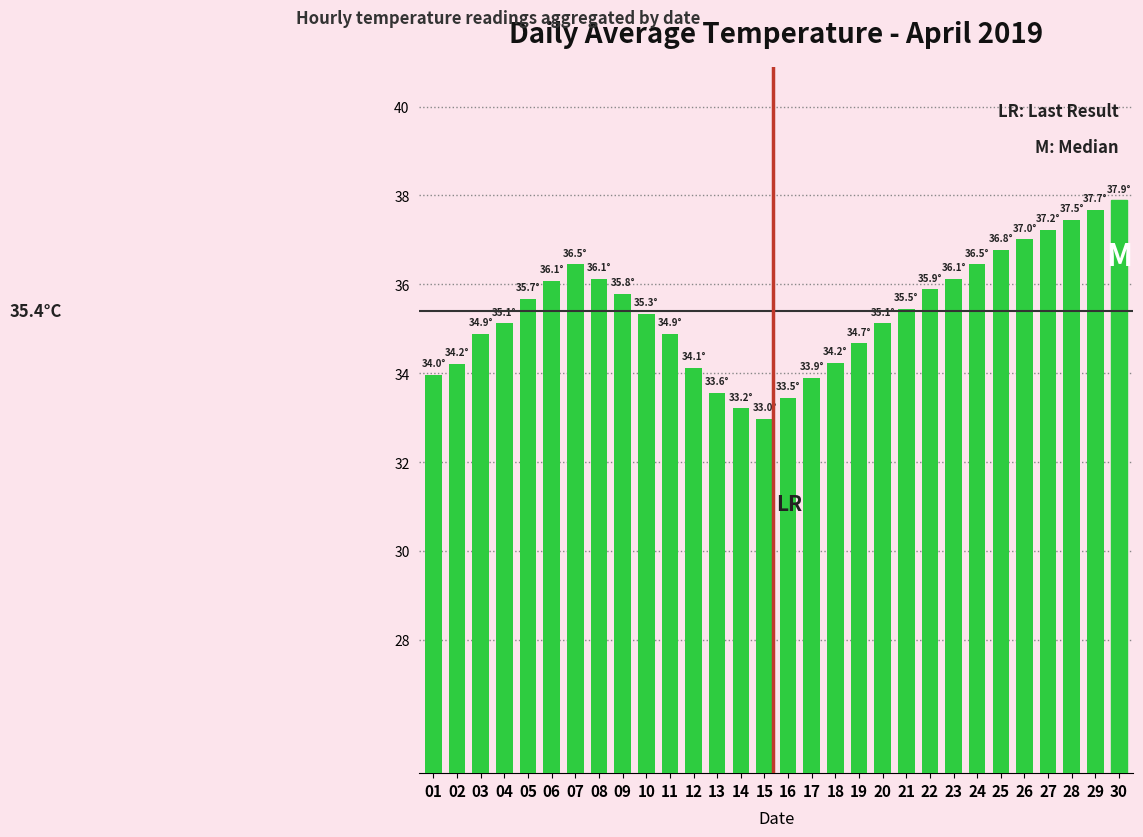

What is the value of the 10th bar from the left?

35.3